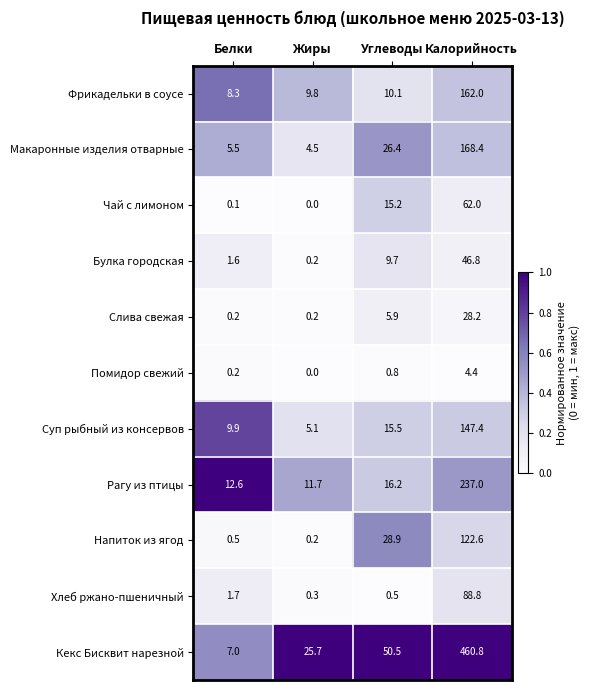

Read the Макаронные изделия отварные value at Углеводы.

26.4